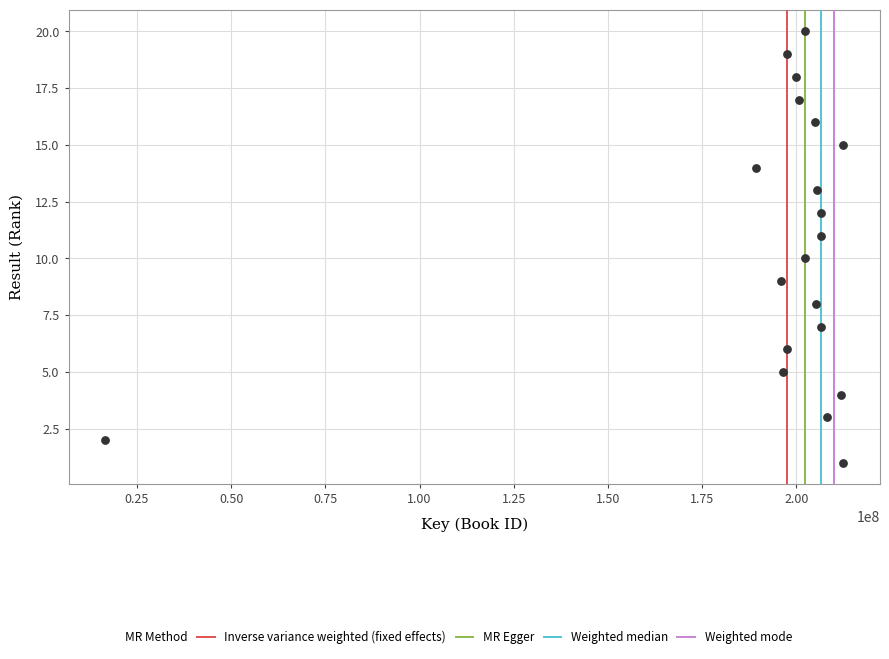

What is the range of X values (max minus min)?

195826902